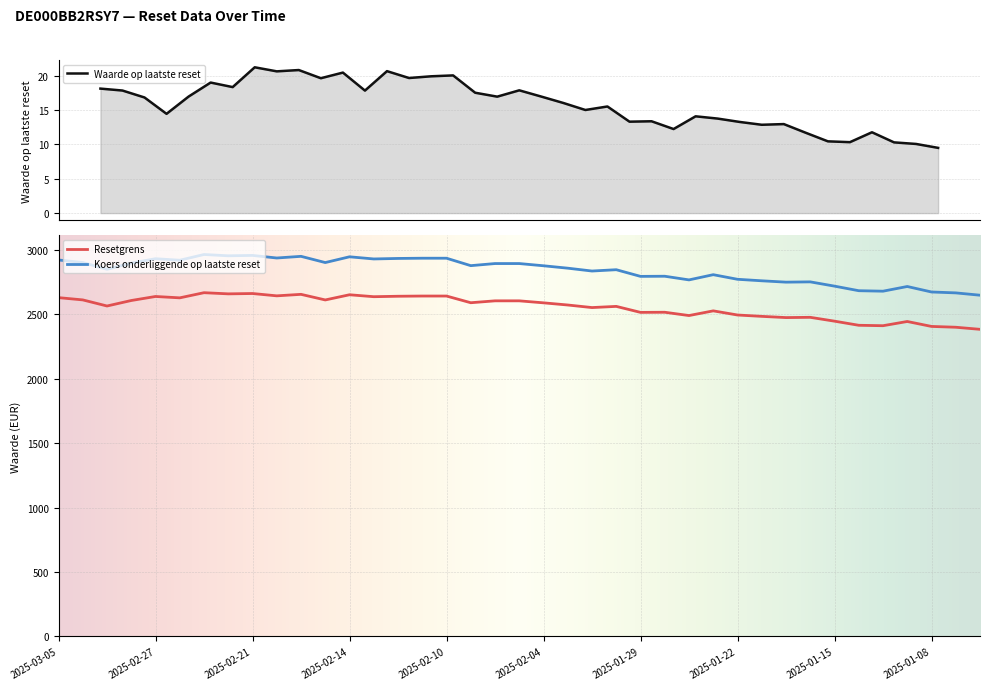

What is the label of the 15th point from the left?

2025-02-12